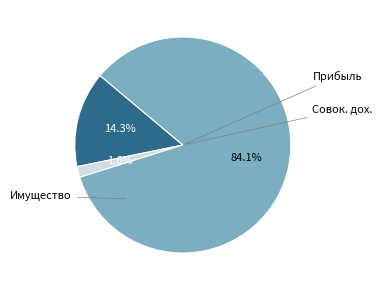

Is there a majority slice in this chart?

Yes